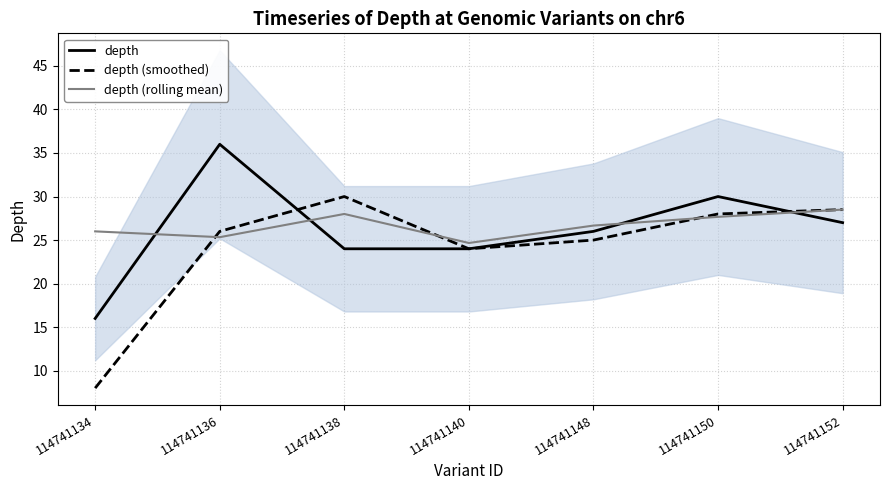

List the series in order of their peak value, highest first.

depth, depth (smoothed), depth (rolling mean)